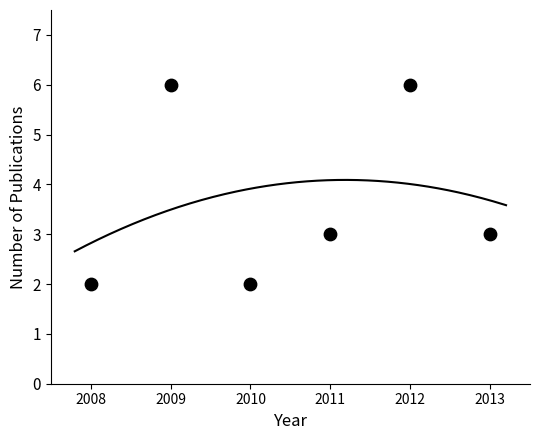

What is the range of X values (max minus min)?

5